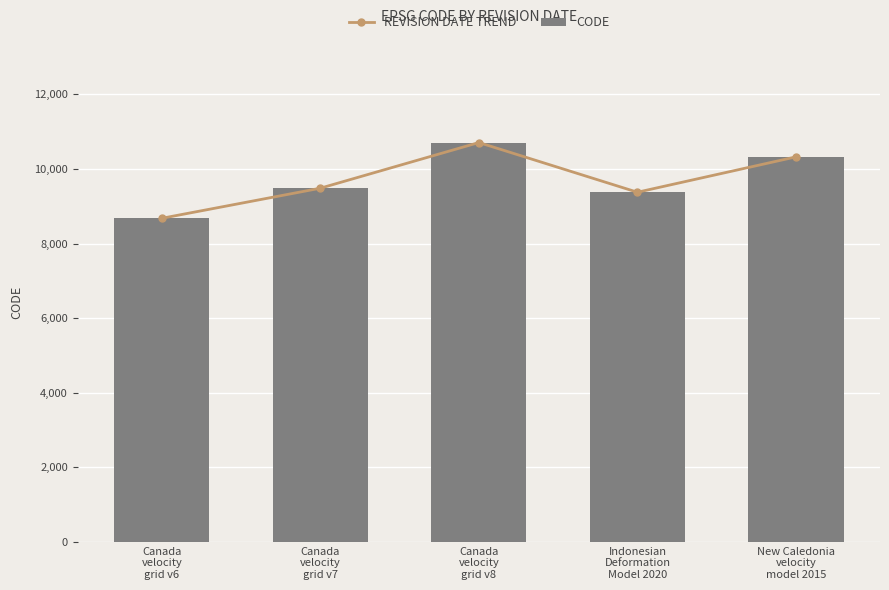

What is the label of the 1st bar from the left?

Canada
velocity
grid v6